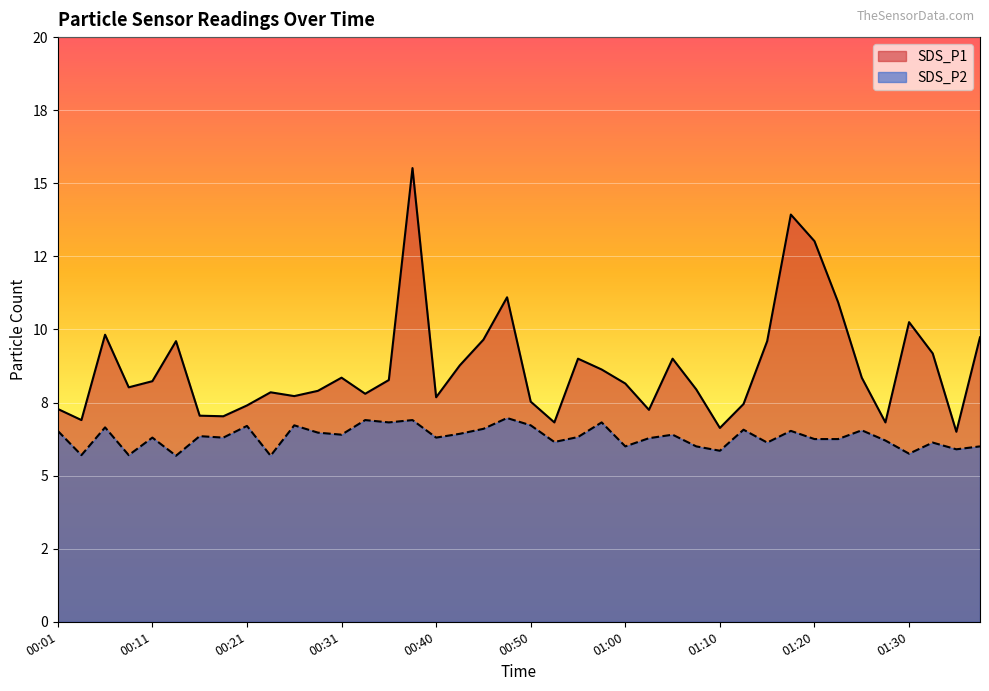

What is the lowest value of the SDS_P1 series?

6.5